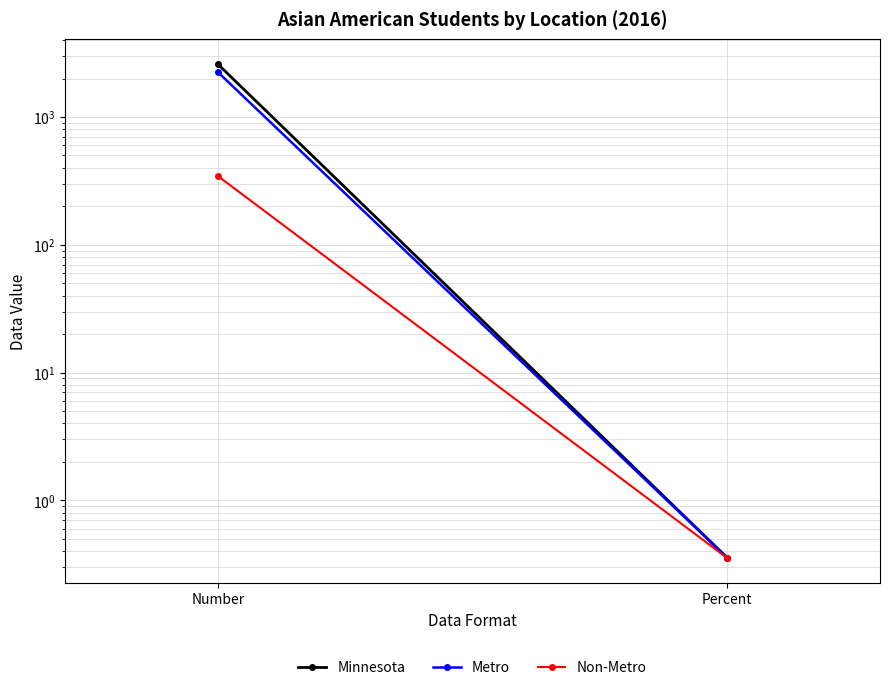

The value of Minnesota at Percent is 0.4. True or false?

True